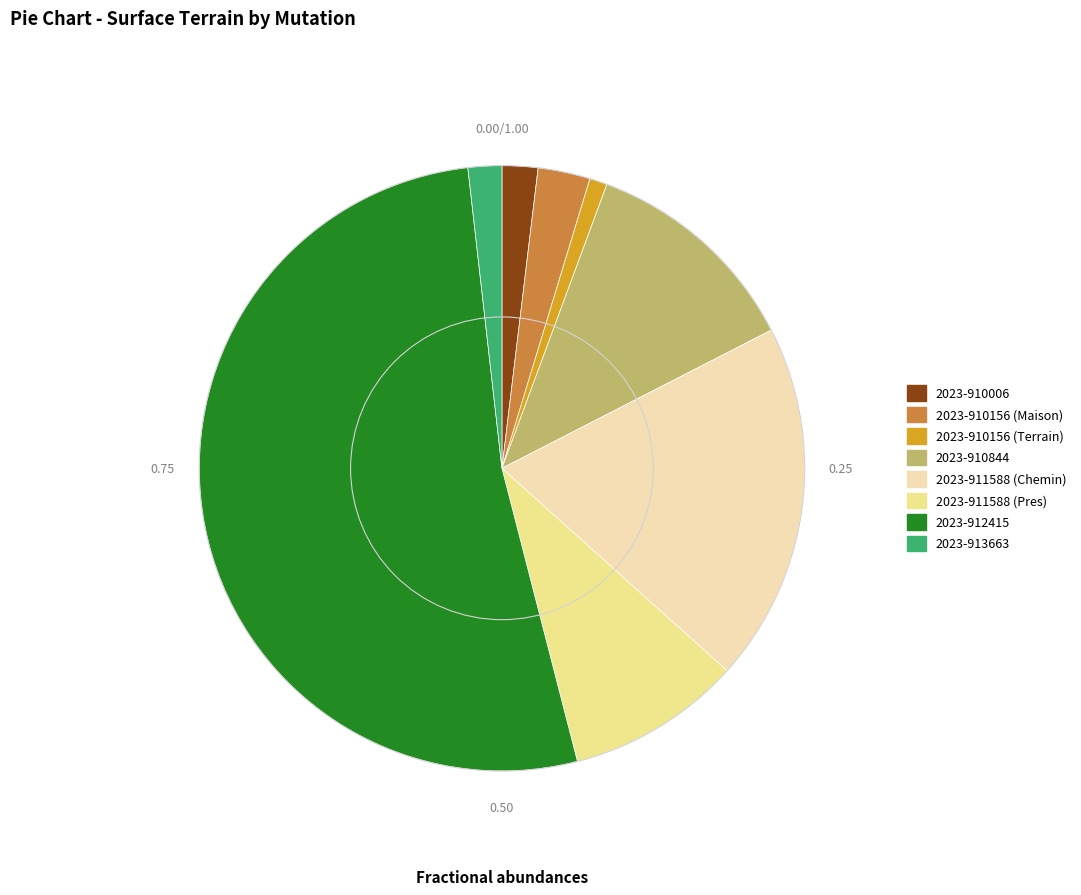

Do 2023-910006 and 2023-910844 together represent more than half of the pie?

No